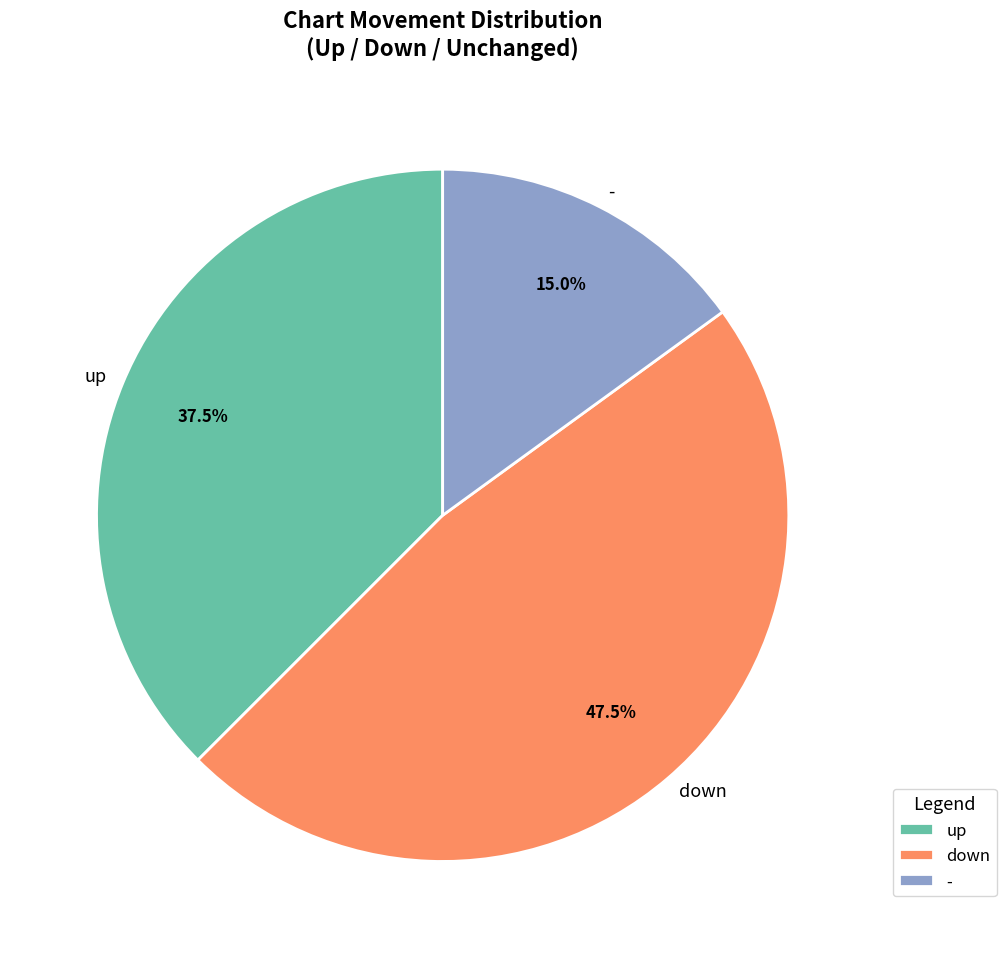

Approximately how many times larger is the value at - compared to up?

0.4